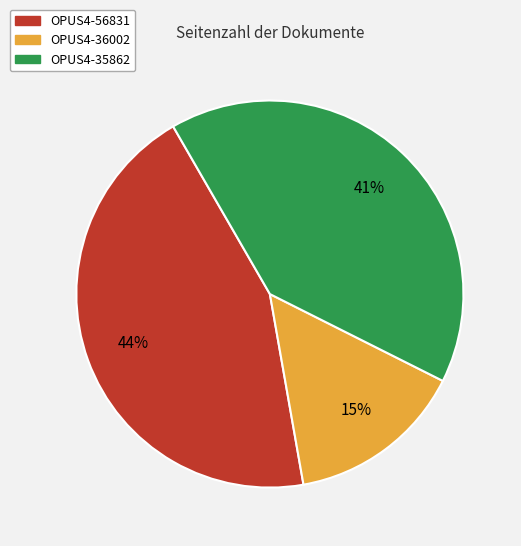

Which slice is the largest?

OPUS4-56831